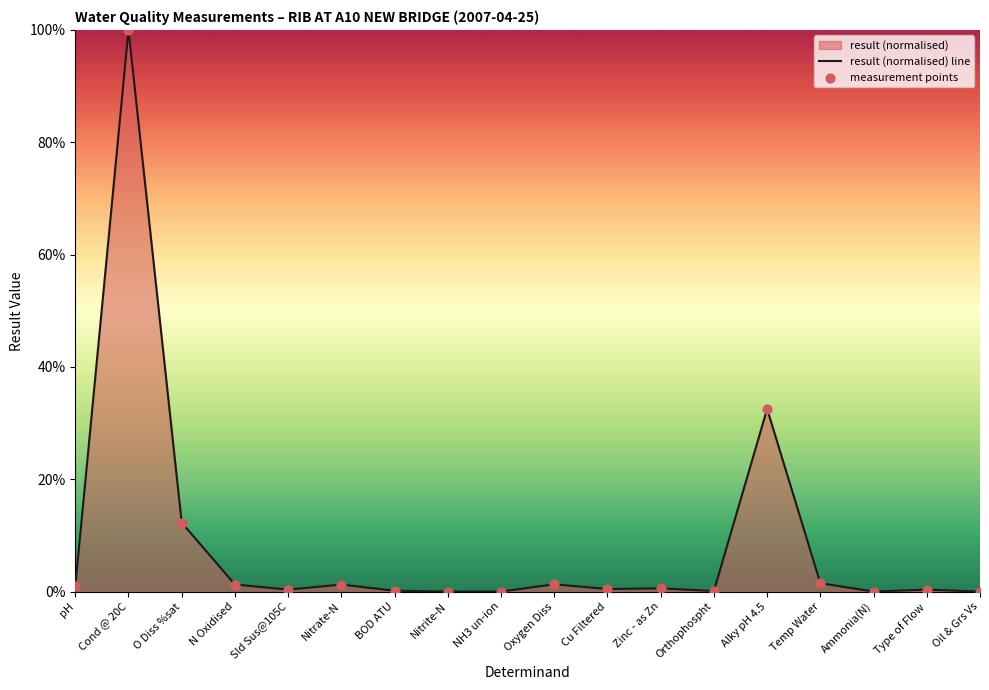

At which category is the sum across all series the highest?

Cond @ 20C